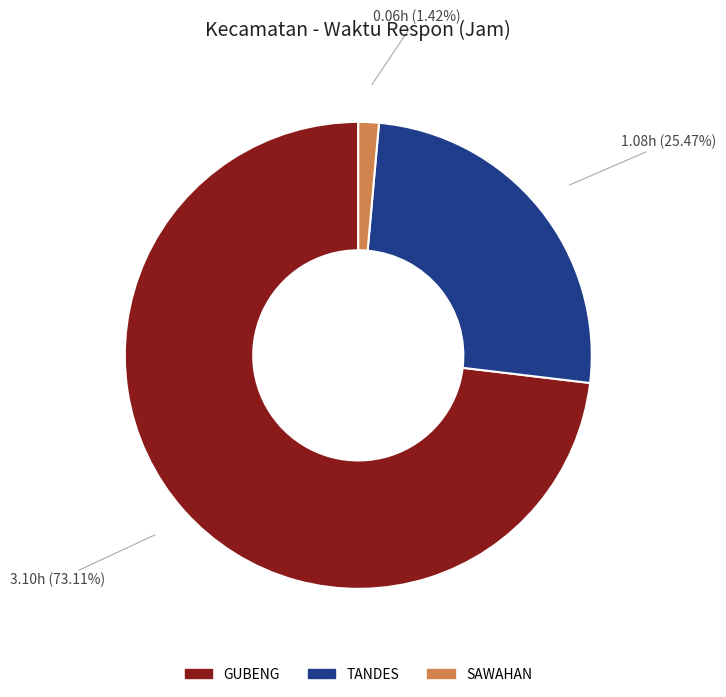

What percentage is the GUBENG slice, to the nearest percent?

73%